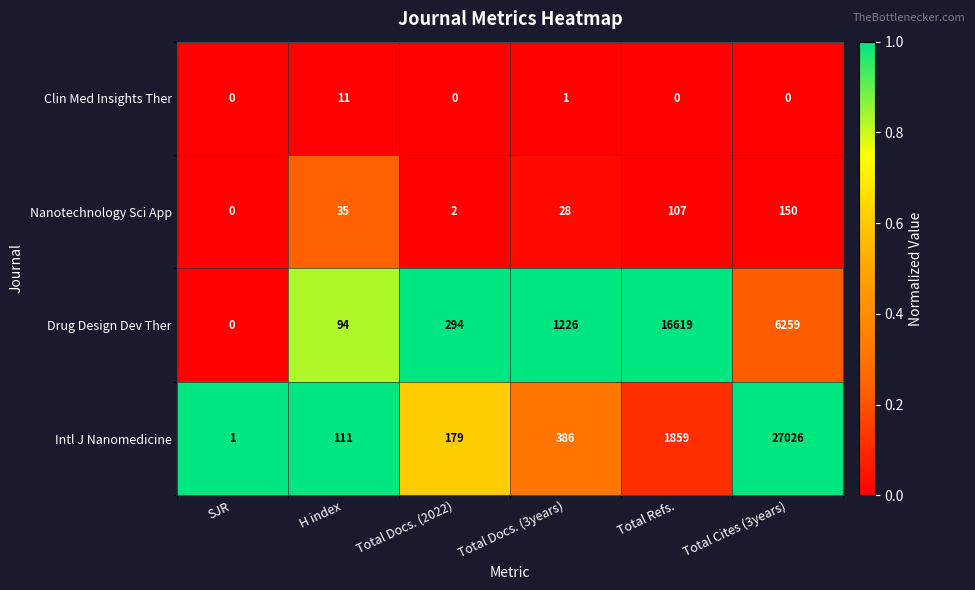

Reading left to right, list all the values displayed in this chart.

Clin Med Insights Ther: 0	11	0	1	0	0
Nanotechnology Sci App: 0	35	2	28	107	150
Drug Design Dev Ther: 0	94	294	1226	16619	6259
Intl J Nanomedicine: 1	111	179	386	1859	27026